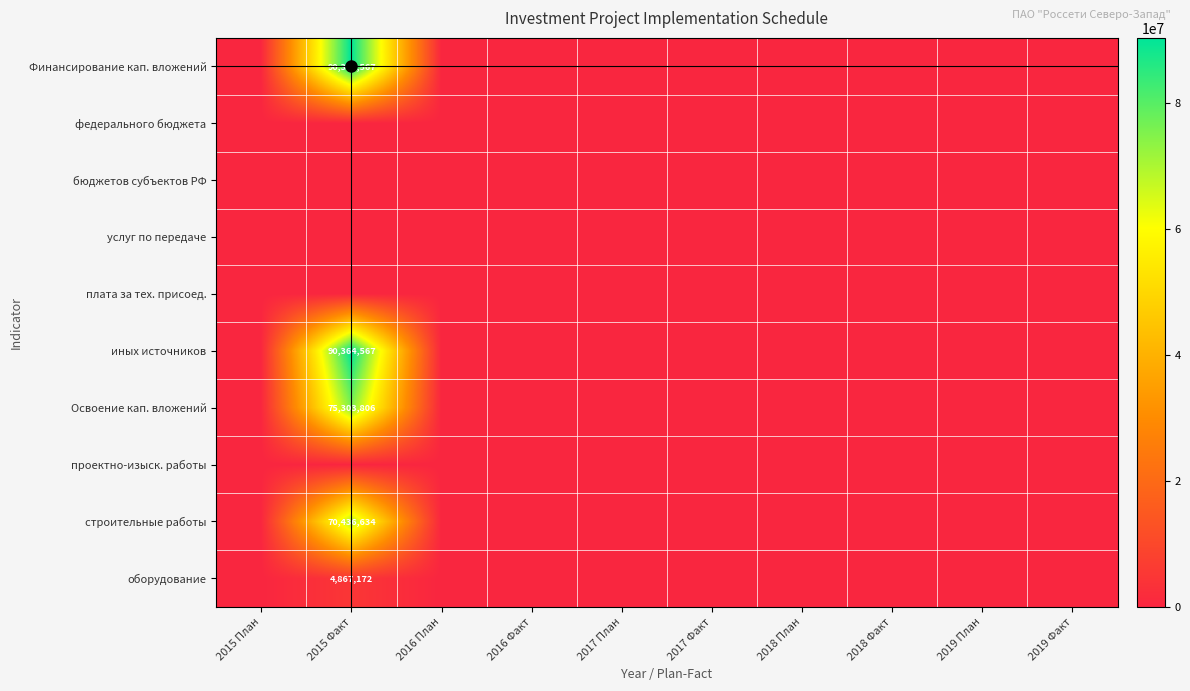

Count the number of categories in the chart.

10